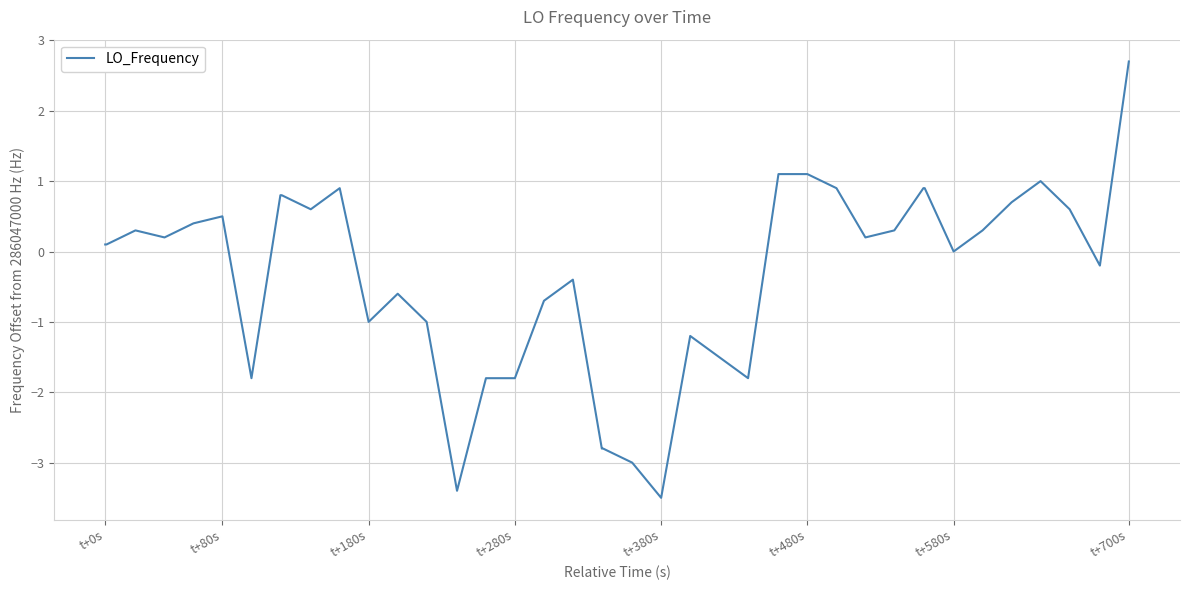

What is the greatest value displayed?

2.7